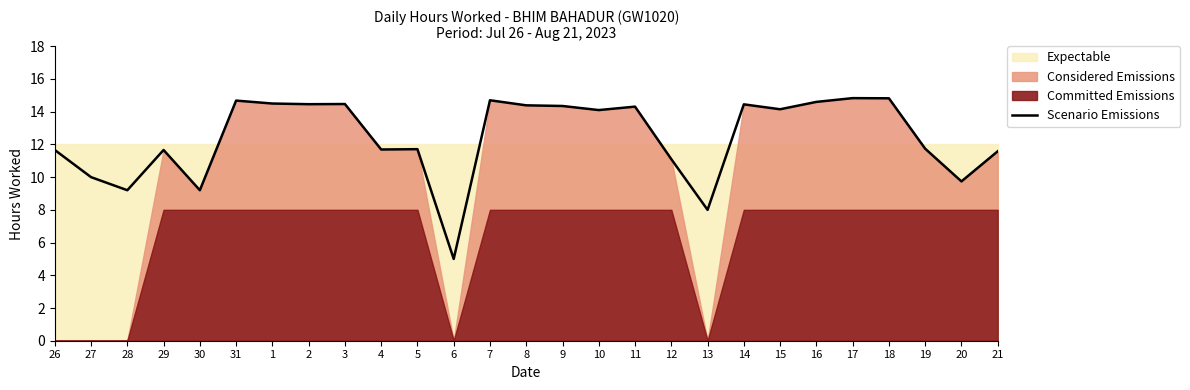

Read the value at 21.

11.6